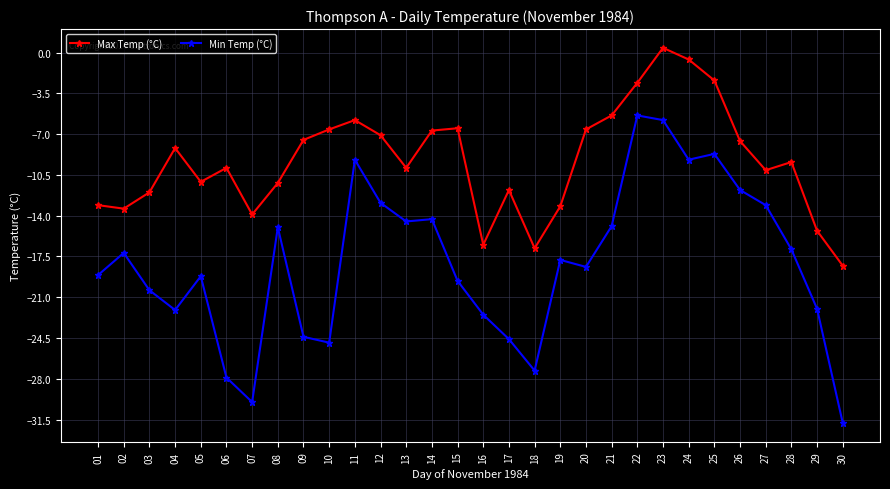

The value of Max Temp (°C) at 21 is -8.3. True or false?

False